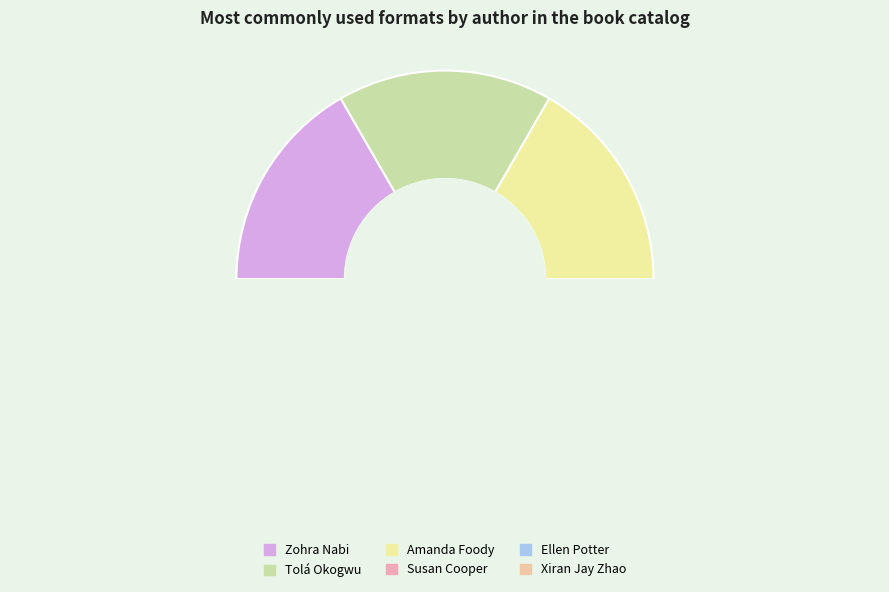

Is it true that Amanda Foody is 2% of the pie?

False